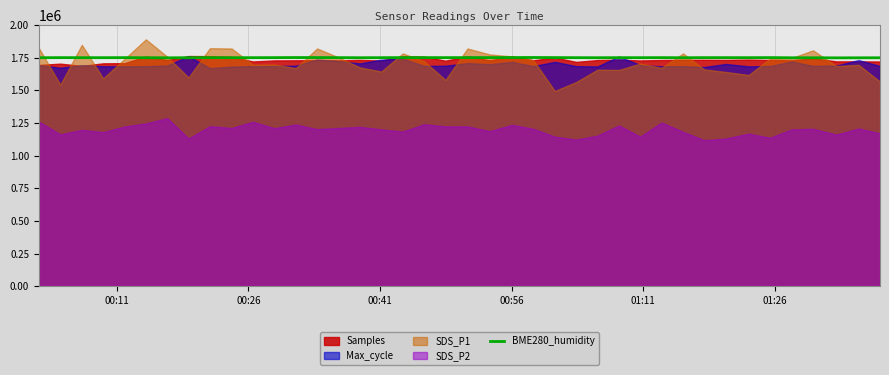

What is the lowest value of the BME280_humidity series?

1749660